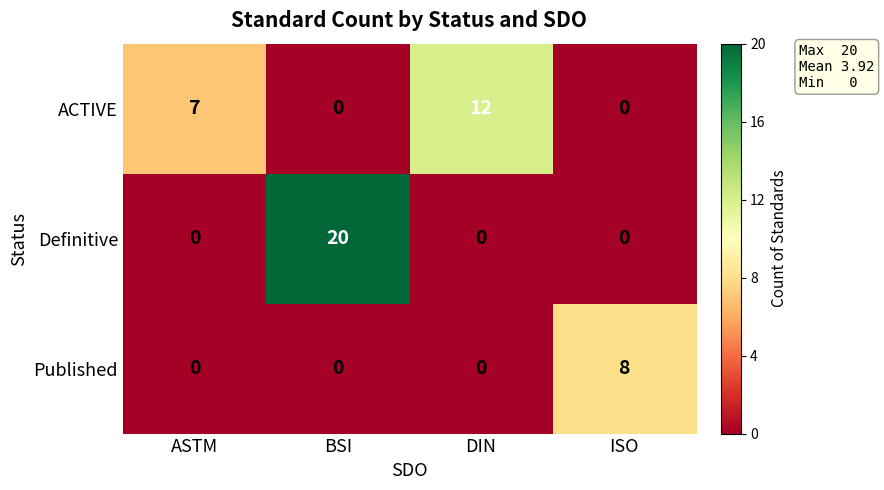

Rank the series by their maximum value, from lowest to highest.

Published, ACTIVE, Definitive